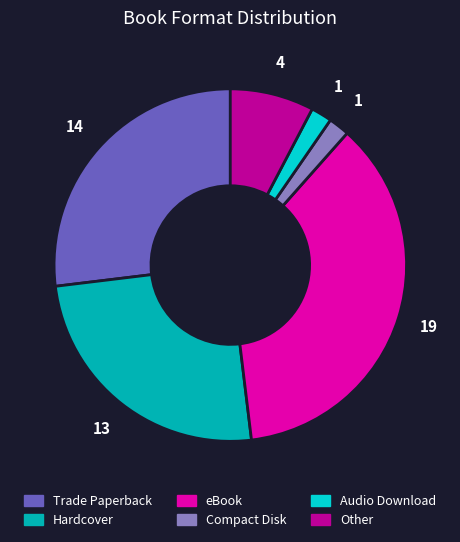

Is there any slice that represents more than half of the pie?

No